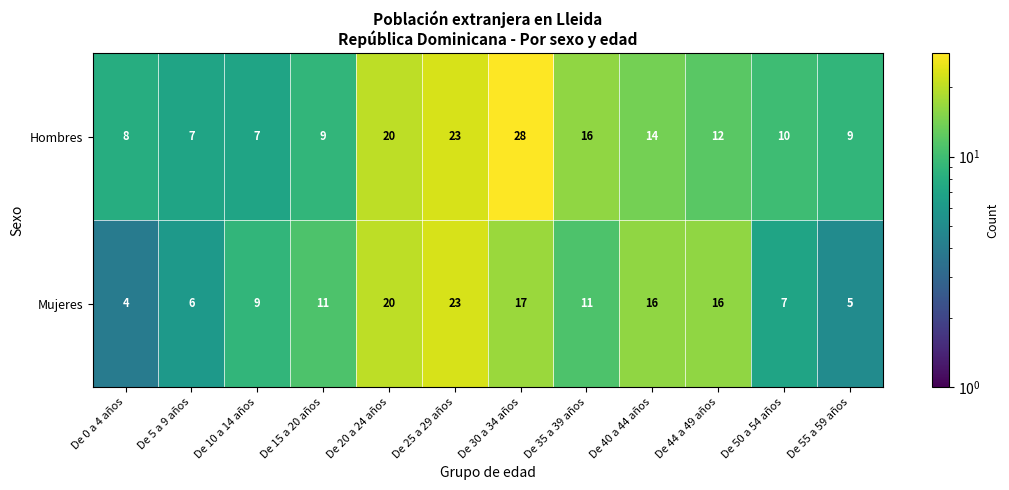

The Hombres series shows 12 at De 44 a 49 años. True or false?

True